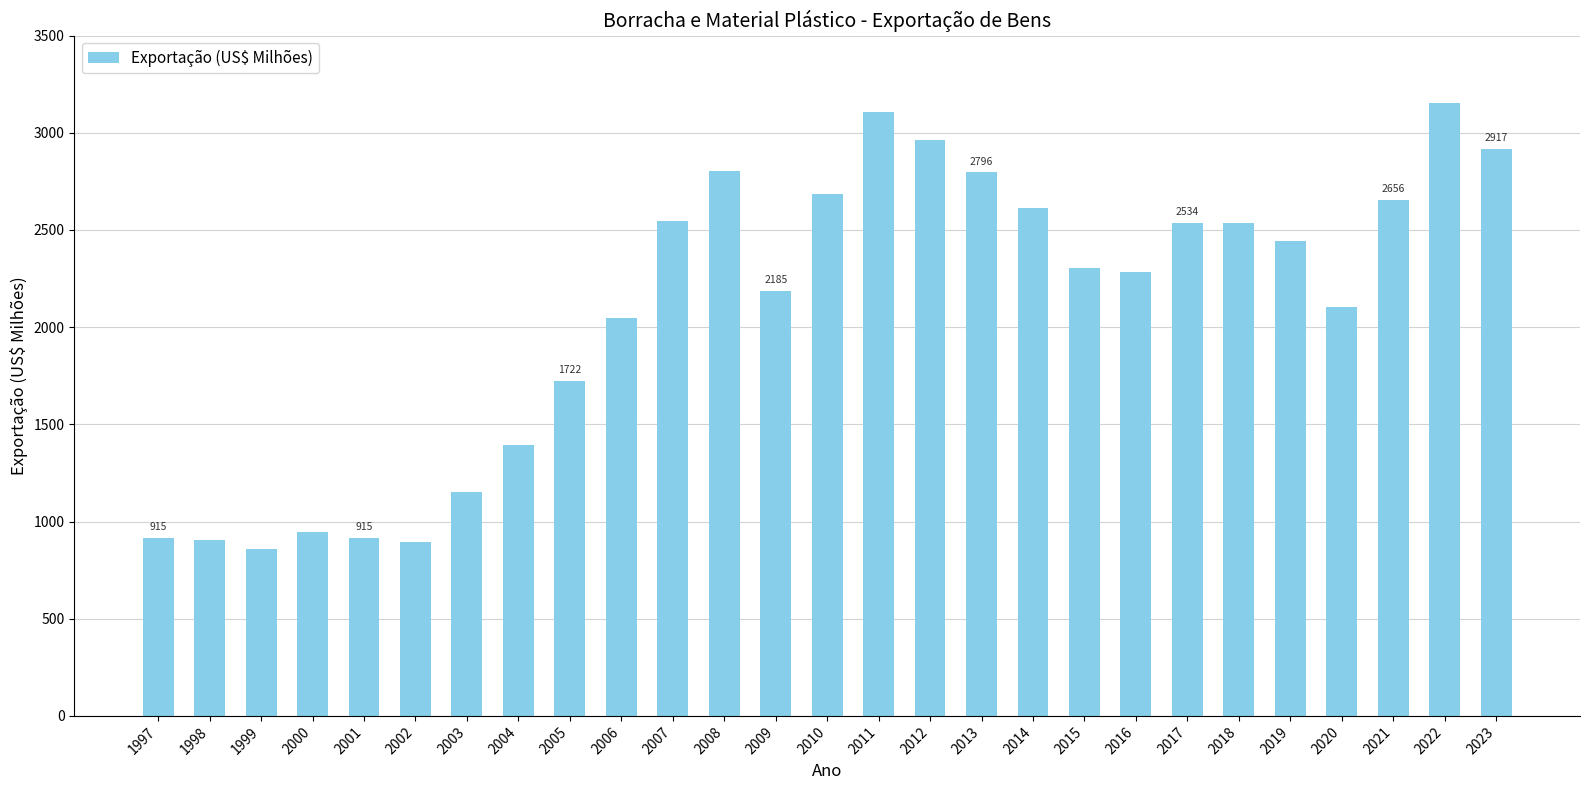

What is the value of the 14th bar from the left?

2683.9